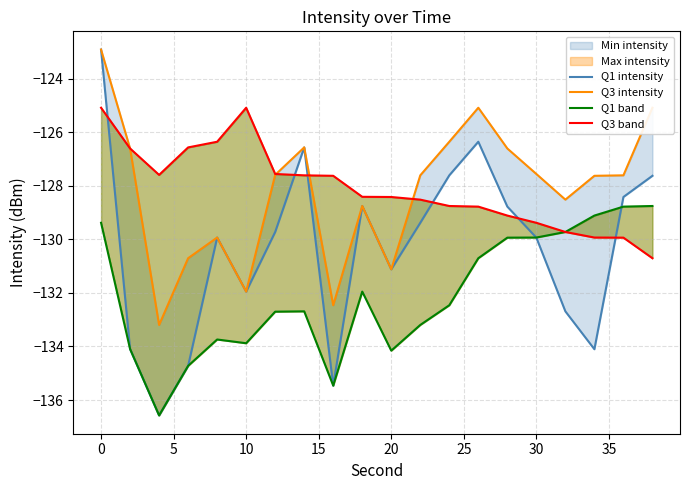

What is the value of the Q3 intensity point at the 4th from the left?

-130.7